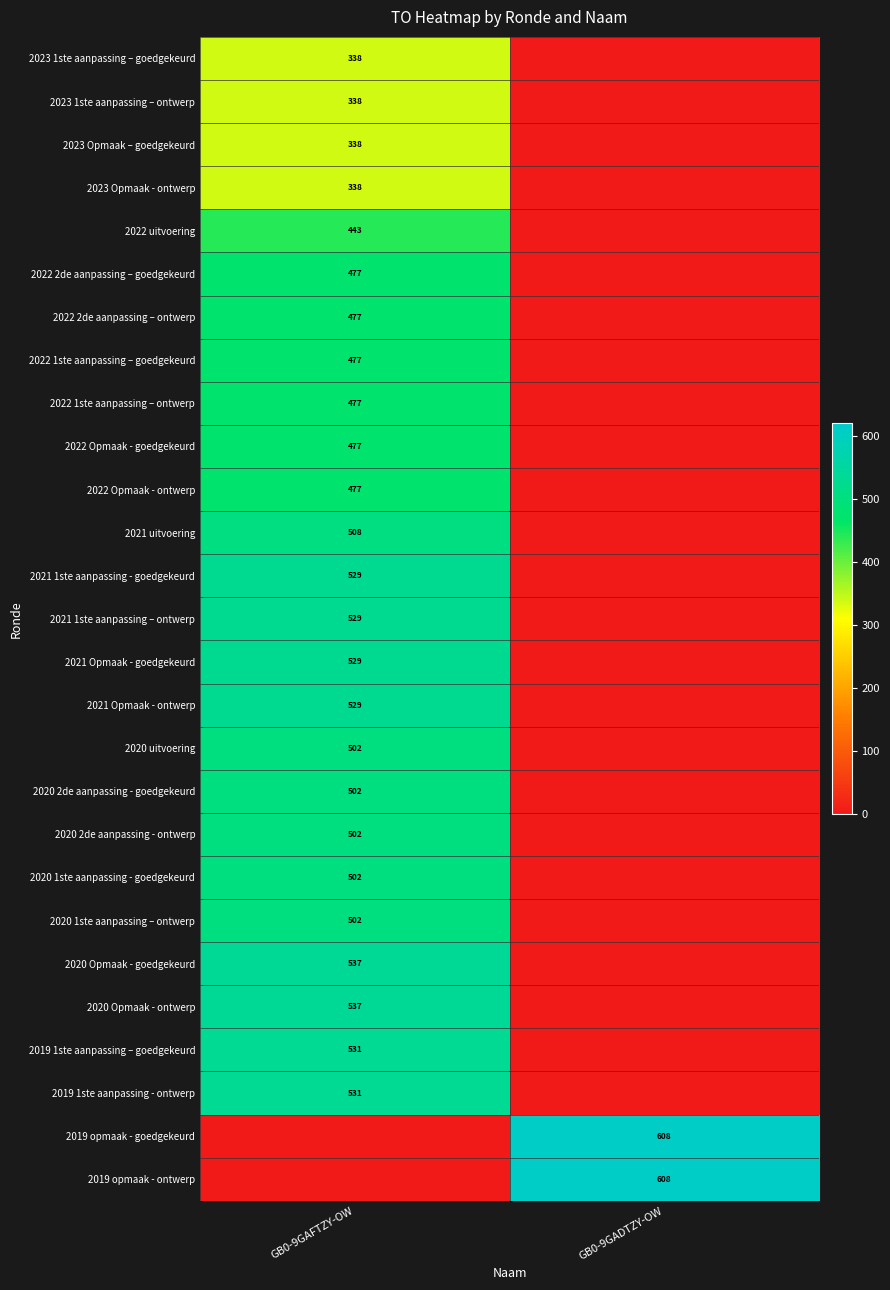

Is it true that 2019 1ste aanpassing - ontwerp equals 802 at GB0-9GAFTZY-OW?

False